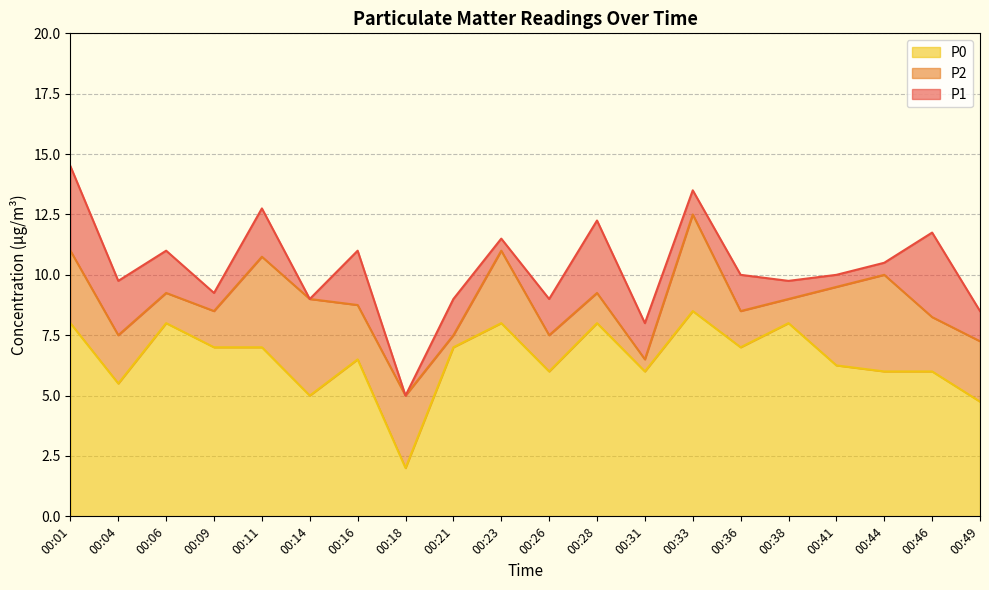

Count the number of data series in this chart.

3